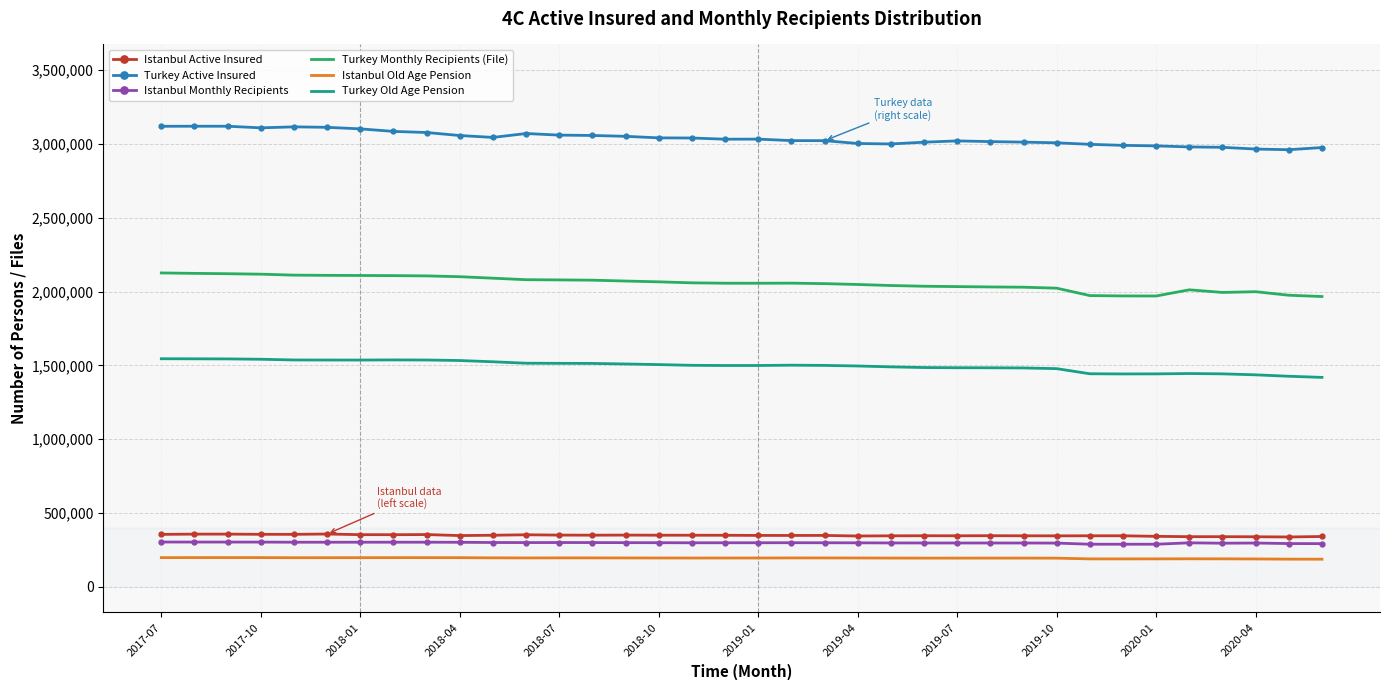

What is the minimum value for Istanbul Active Insured?

336473